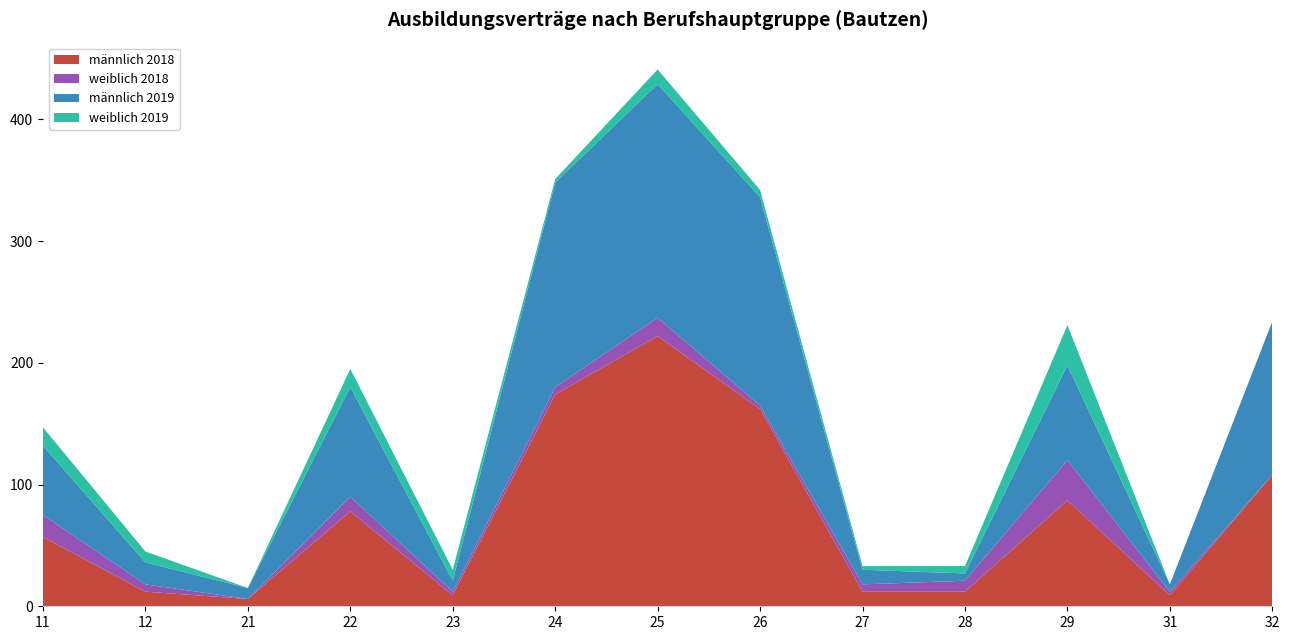

Reading left to right, transcribe all the data shown in this chart.

männlich 2018: 57	12	6	78	9	174	222	162	12	12	87	9	108
weiblich 2018: 18	6	0	12	3	6	15	3	6	9	33	3	0
männlich 2019: 57	18	9	90	9	168	192	171	12	6	78	6	126
weiblich 2019: 15	9	0	15	9	3	12	6	3	6	33	0	0